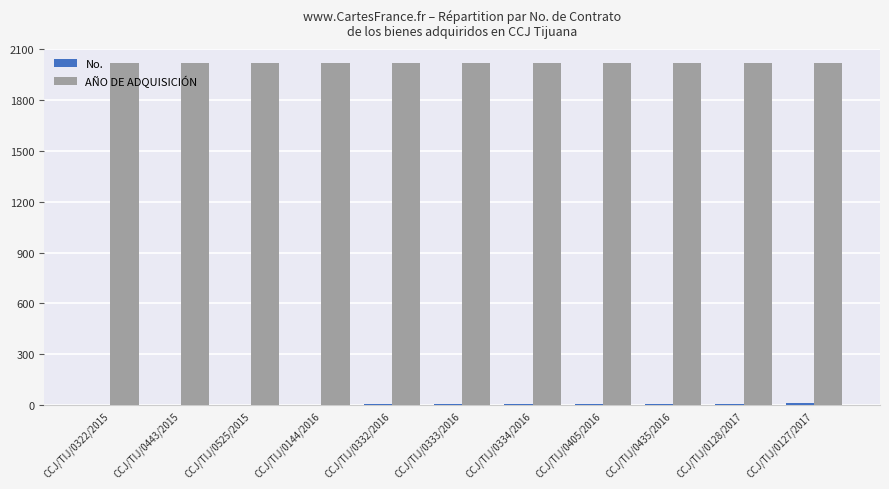

Is it true that AÑO DE ADQUISICIÓN equals 2729 at CCJ/TIJ/0443/2015?

False